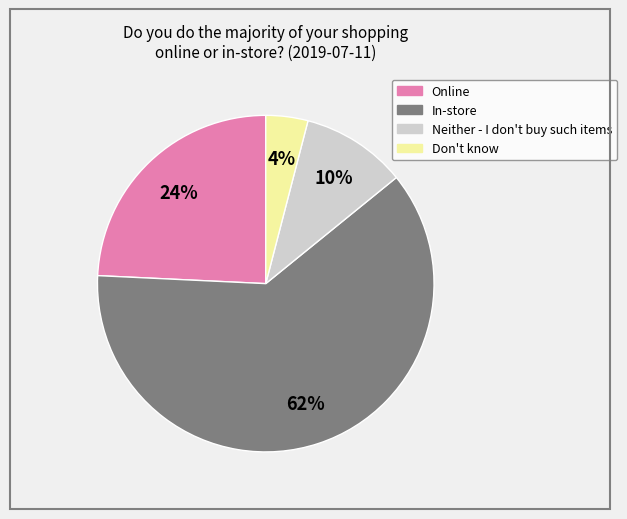

Which slice is the smallest?

Don't know